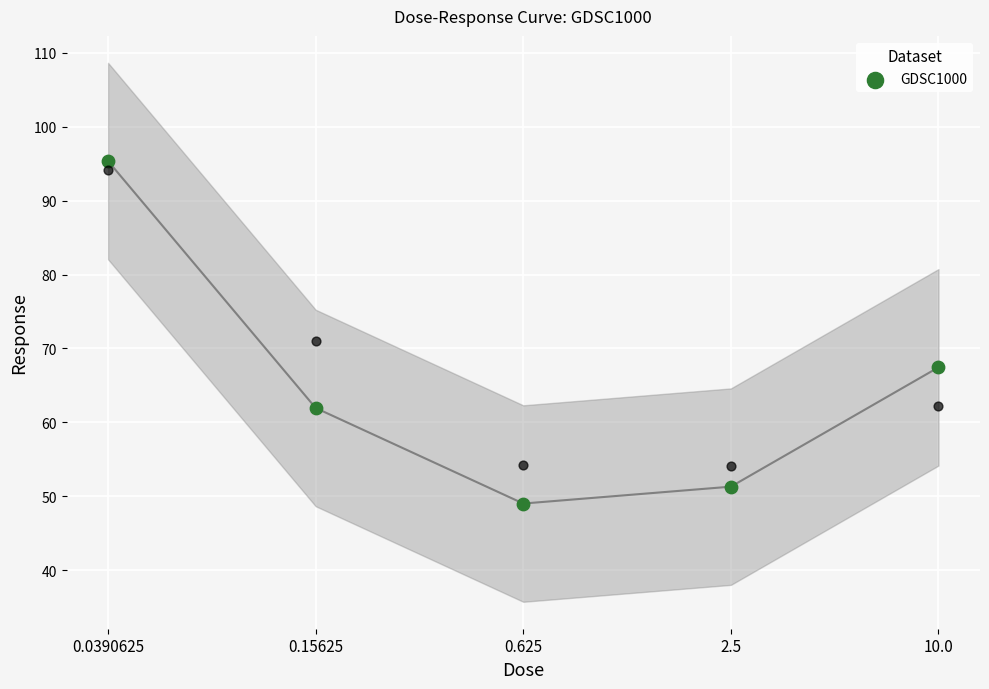

What is the ratio of the value at 0.0390625 to the value at 0.625?

1.9